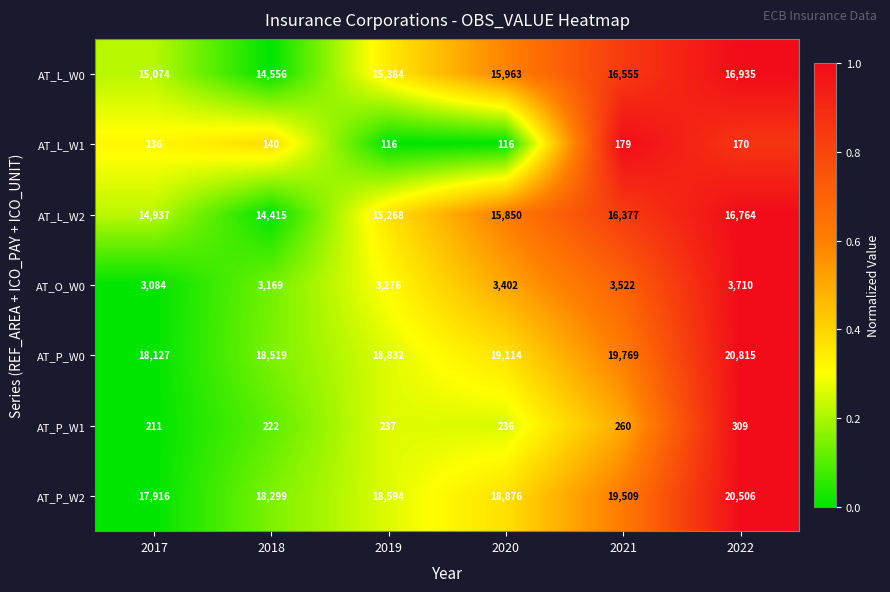

Which series changed the most between 2019 and 2022?

AT_P_W0